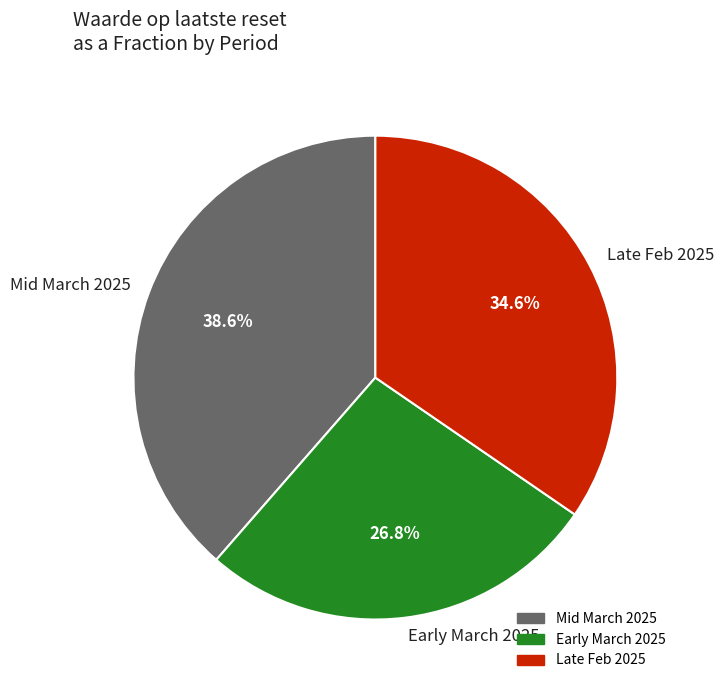

To the nearest percent, what is the average slice percentage?

33%